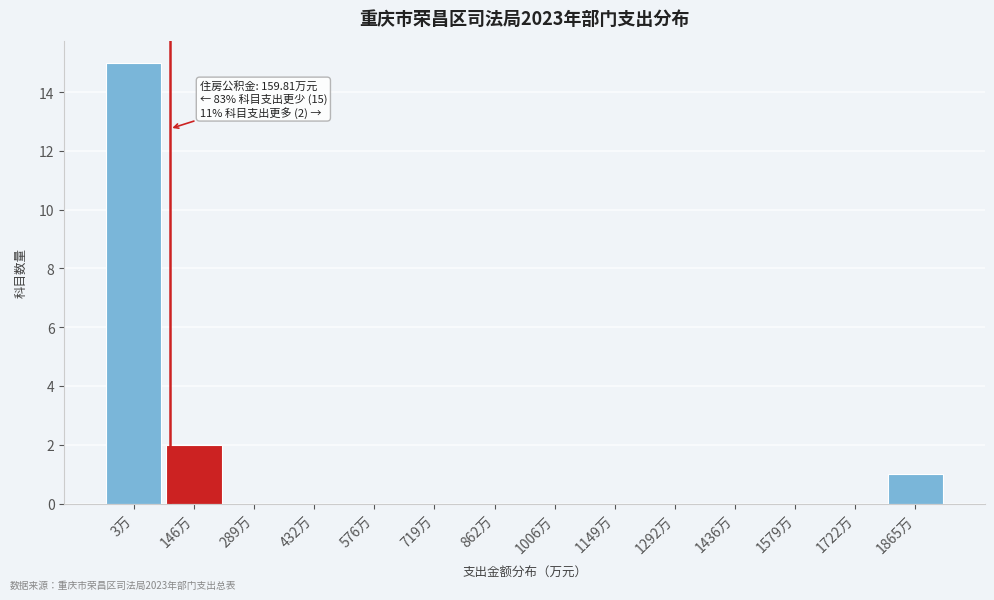

Reading left to right, list all the values displayed in this chart.

3万=15	146万=2	289万=0	432万=0	576万=0	719万=0	862万=0	1006万=0	1149万=0	1292万=0	1436万=0	1579万=0	1722万=0	1865万=1